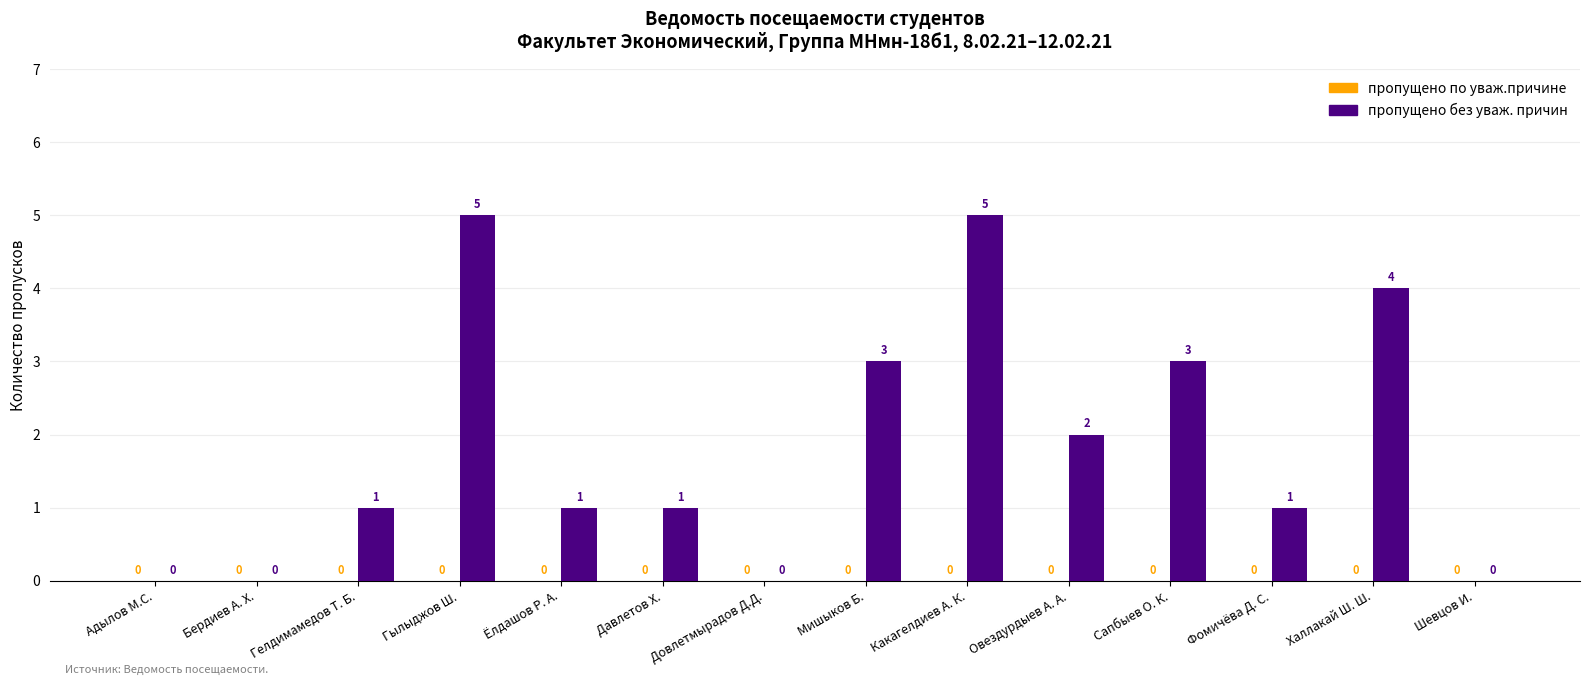

What is the change in value from Довлетмырадов Д.Д. to Сапбыев О. К.?

+3